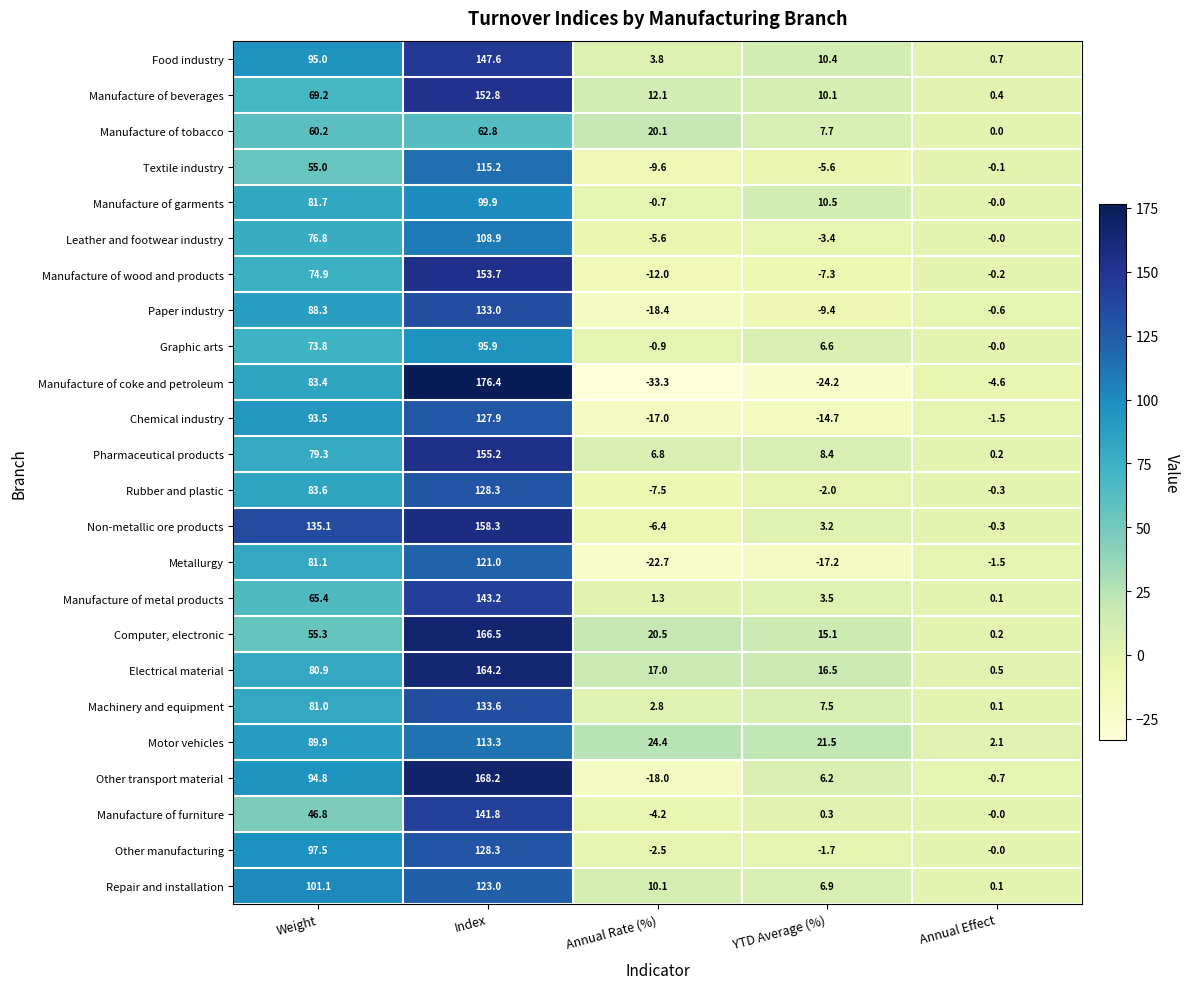

The value of Motor vehicles at Annual Rate (%) is 24.4. True or false?

True